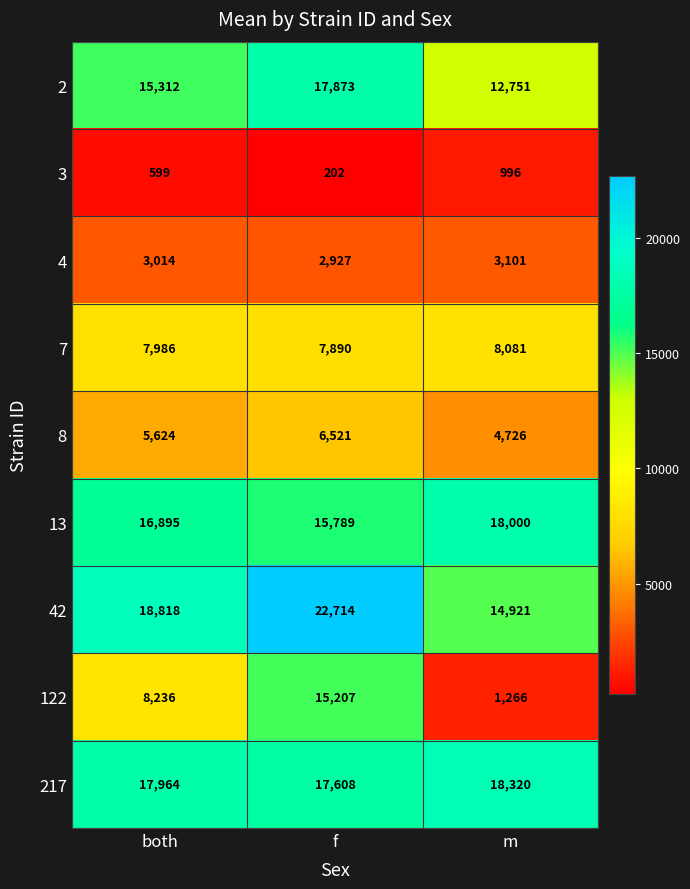

At which label does 217 reach its minimum?

f